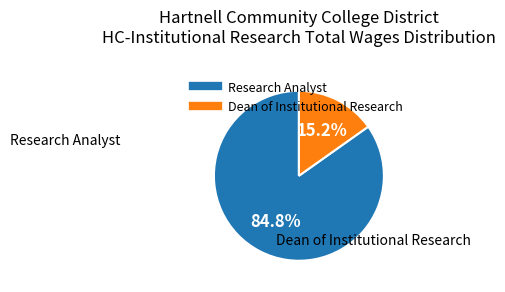

Is the sum of Dean of Institutional Research and Research Analyst greater than half?

Yes